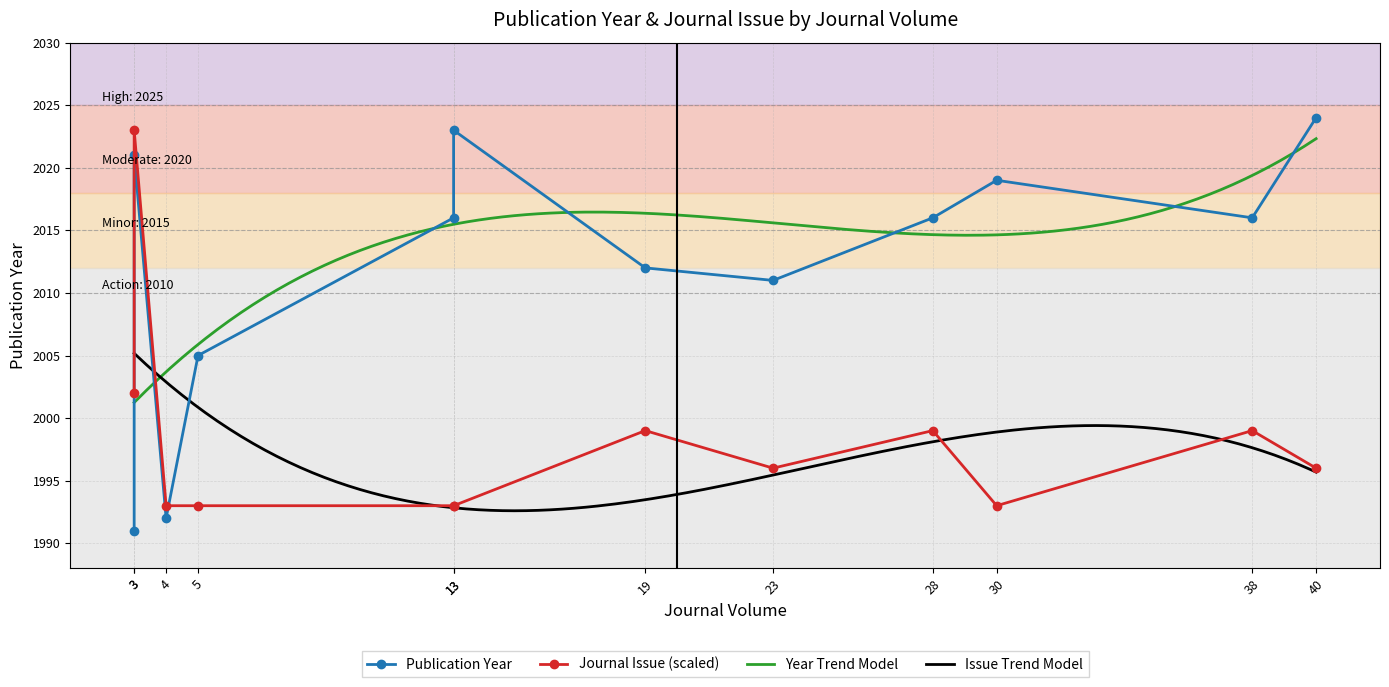

Rank the categories by Journal Issue value from highest to lowest.

3, 3, 28, 38, 19, 40, 23, 13, 30, 13, 5, 4